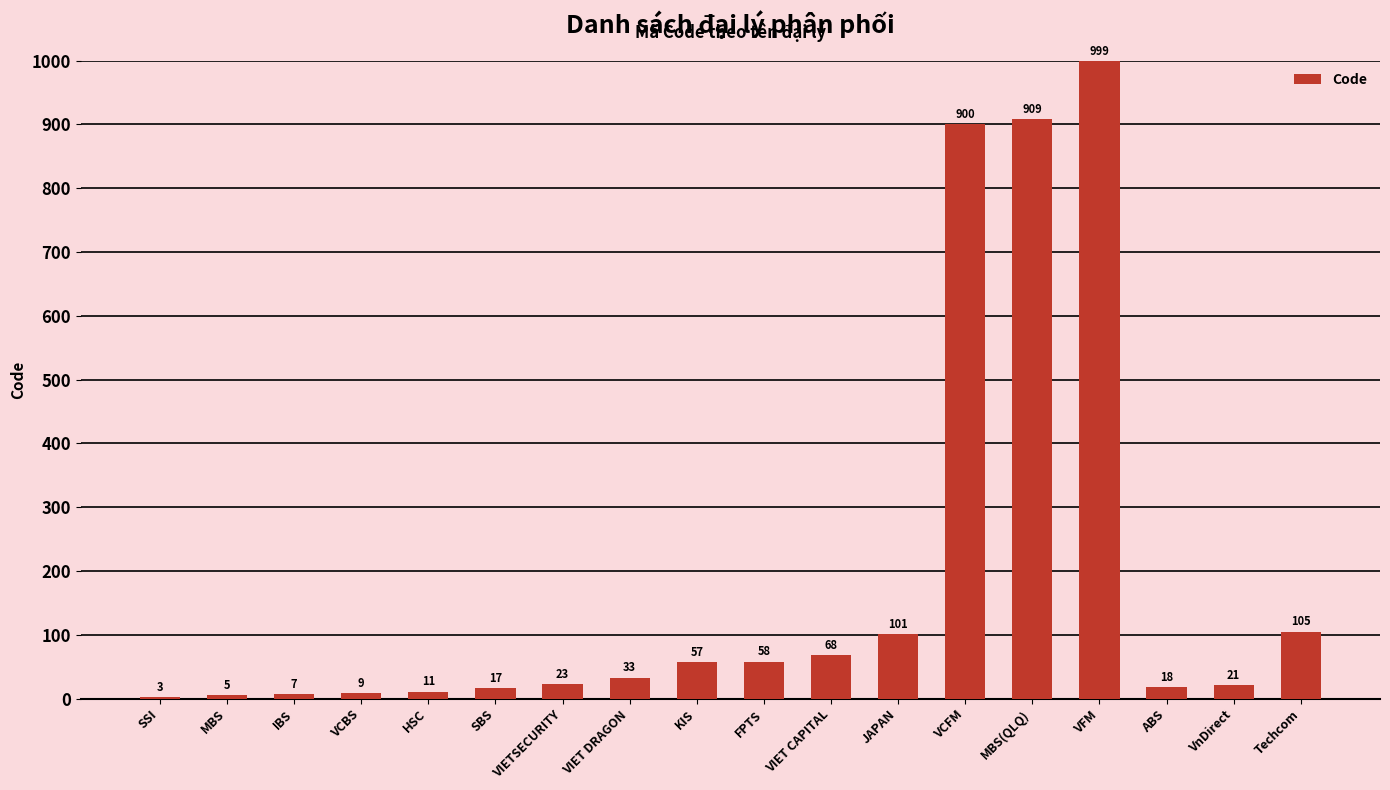

What is the change in value from KIS to ABS?

-39